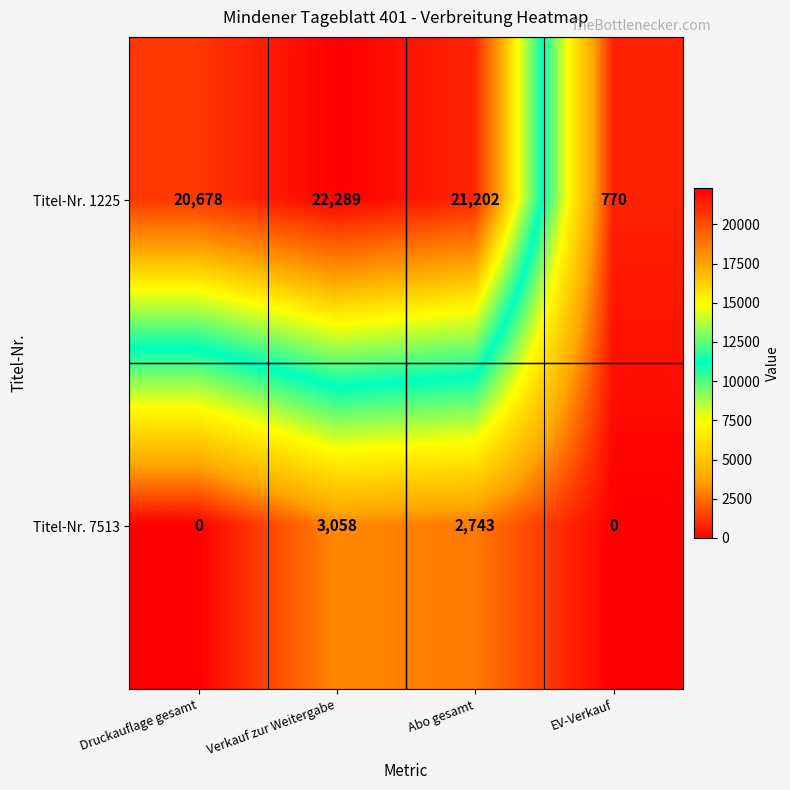

Reading left to right, extract all data points from this chart.

Titel-Nr. 1225: 20678	22289	21202	770
Titel-Nr. 7513: 0	3058	2743	0